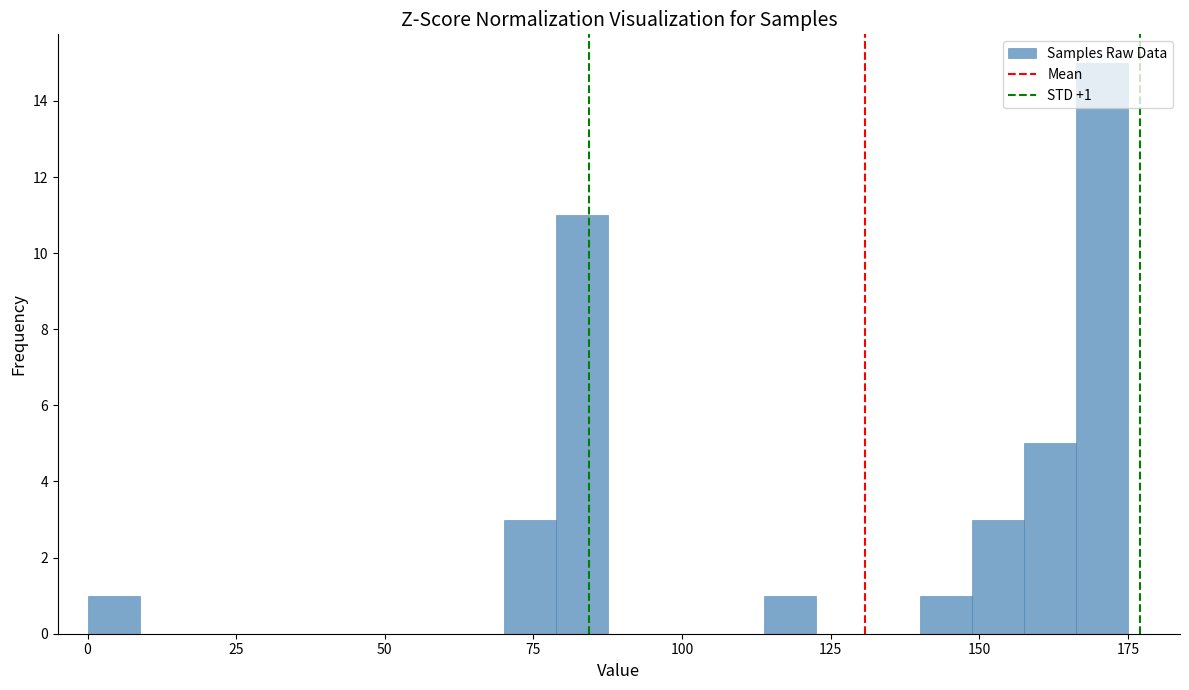

Read against the x-axis, roughly where is the centre of the tallest bar?

170